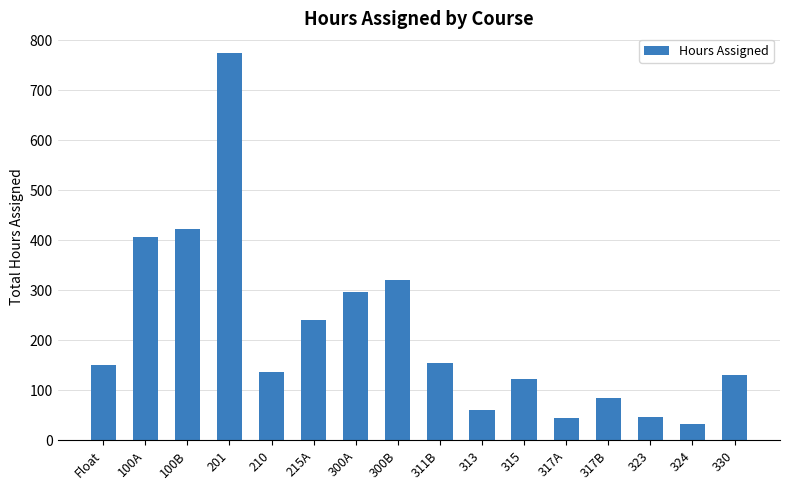

What position from the right is 323?

3